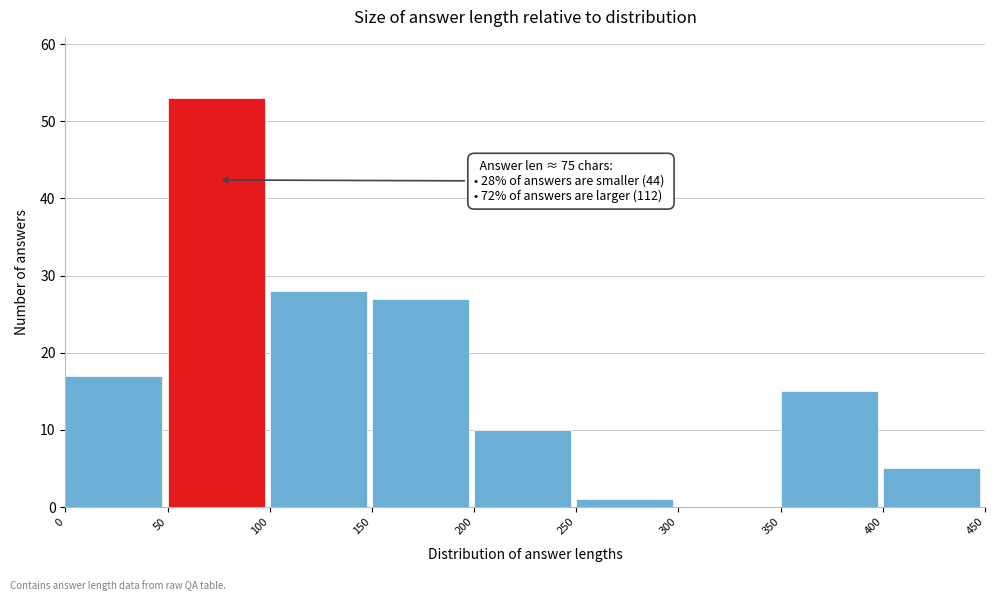

Which range on the x-axis has the tallest bar?

50 to 100